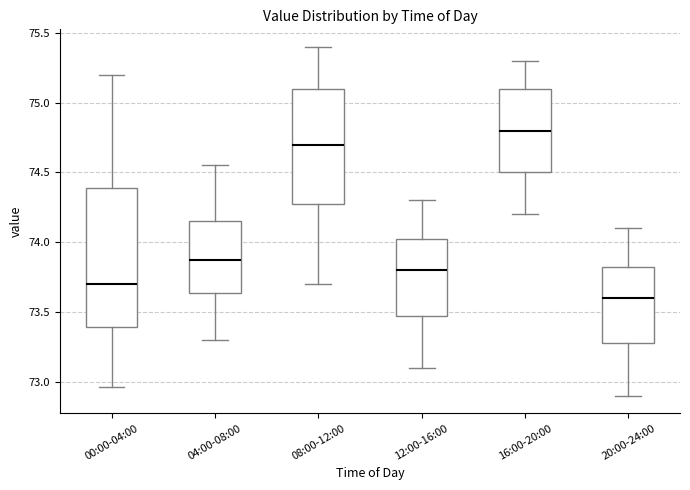

Reading left to right, transcribe this box plot: for each box, give where its median line is, the range the box spans, and where its two whiskers end, as read against the y-axis. The values are not printed on the chart, so give them approximately, as read against the axis.

00:00-04:00: median 73.70, box 73.40 to 74.40, whiskers 72.95 to 75.20
04:00-08:00: median 73.90, box 73.65 to 74.15, whiskers 73.30 to 74.55
08:00-12:00: median 74.70, box 74.30 to 75.10, whiskers 73.70 to 75.40
12:00-16:00: median 73.80, box 73.50 to 74.05, whiskers 73.10 to 74.30
16:00-20:00: median 74.80, box 74.50 to 75.10, whiskers 74.20 to 75.30
20:00-24:00: median 73.60, box 73.30 to 73.85, whiskers 72.90 to 74.10